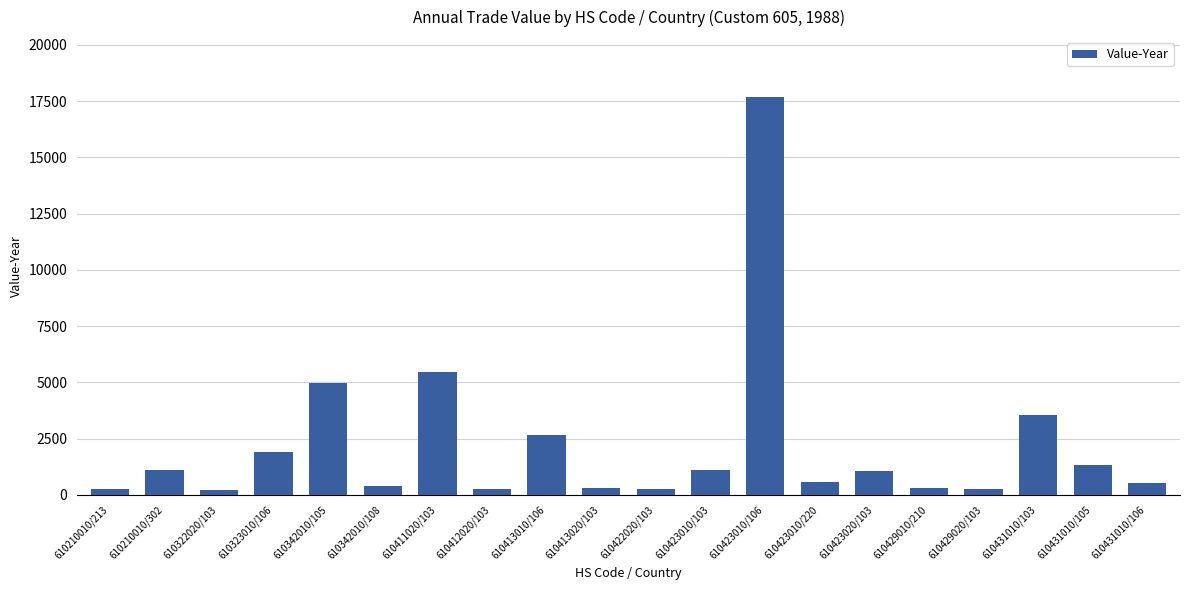

The value at 610342010/105 is 8174. True or false?

False